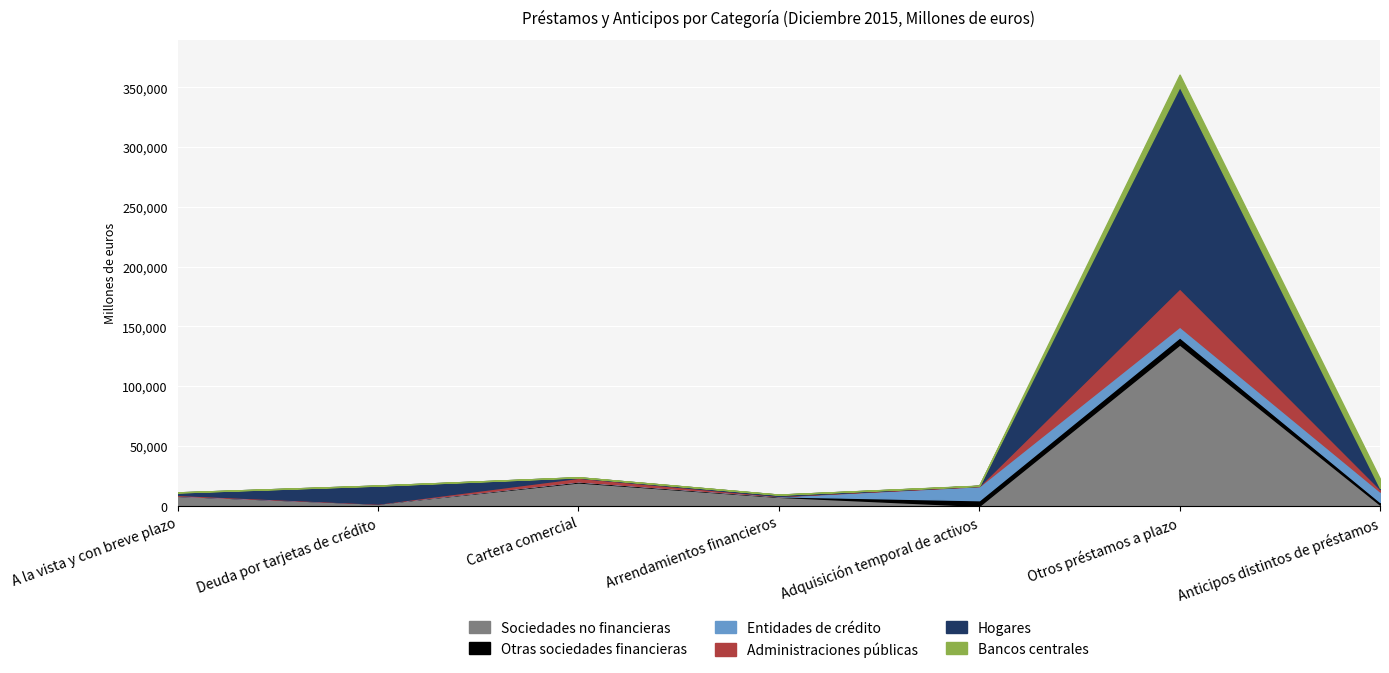

Which category has the highest value in the Sociedades no financieras series?

Otros préstamos a plazo